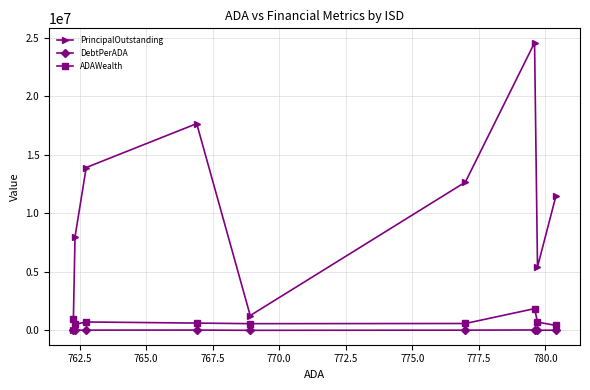

True or false: DebtPerADA and ADAWealth cross at least once.

False